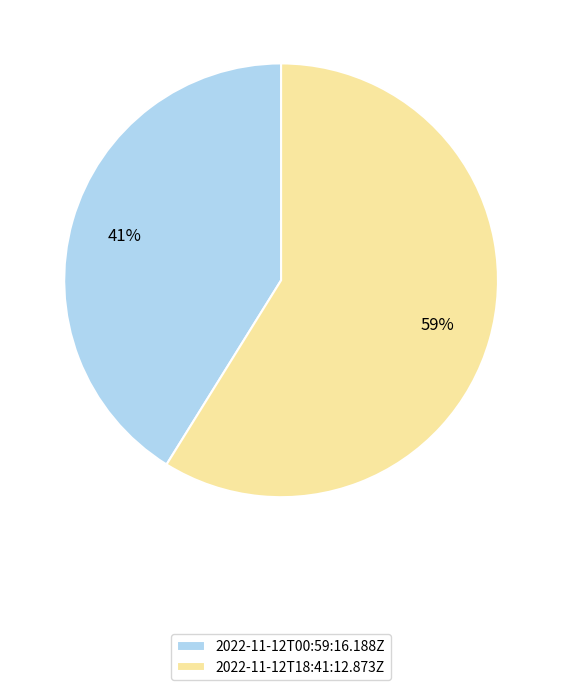

Rank the categories by value from lowest to highest.

2022-11-12T00:59:16.188Z, 2022-11-12T18:41:12.873Z